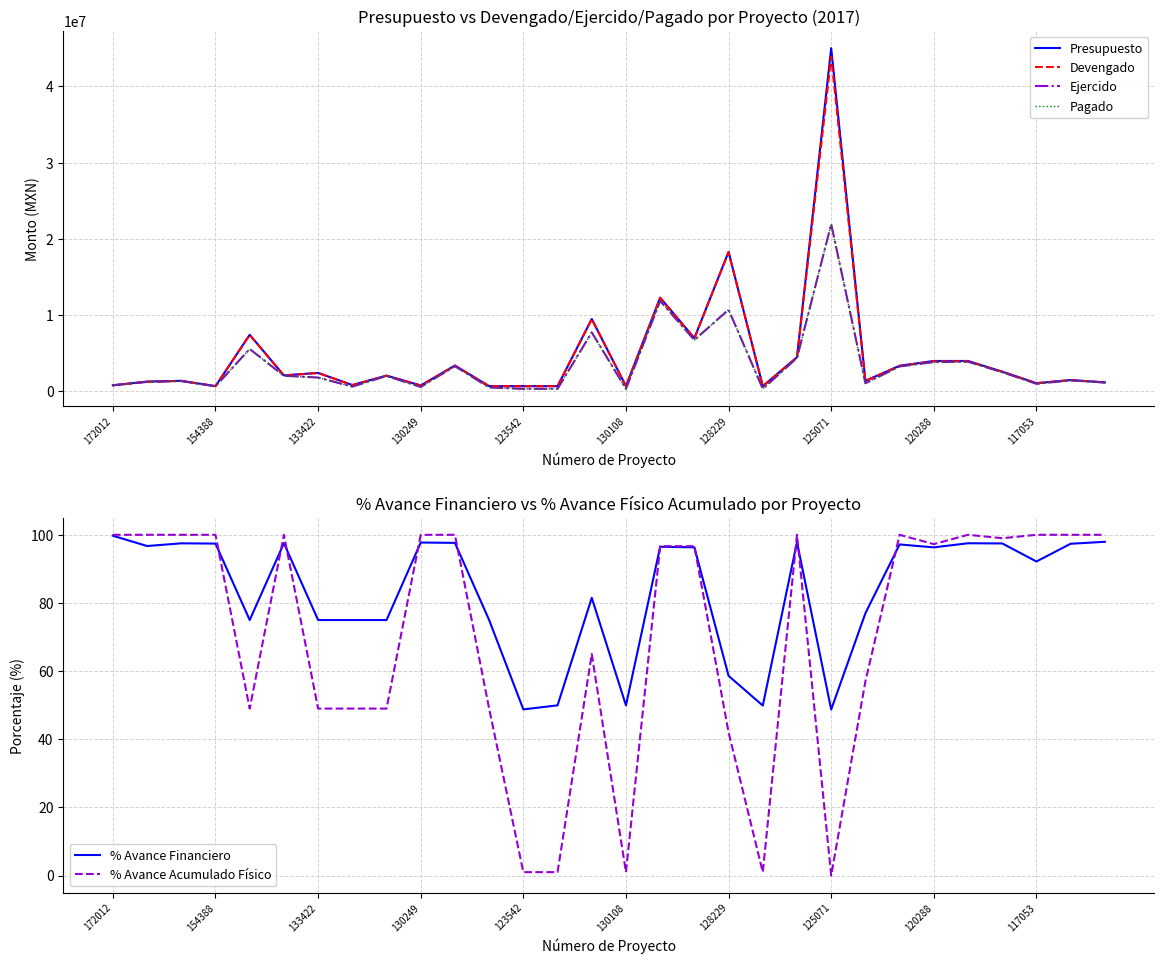

What is the value of the % Avance Financiero point at the 15th from the left?

81.5